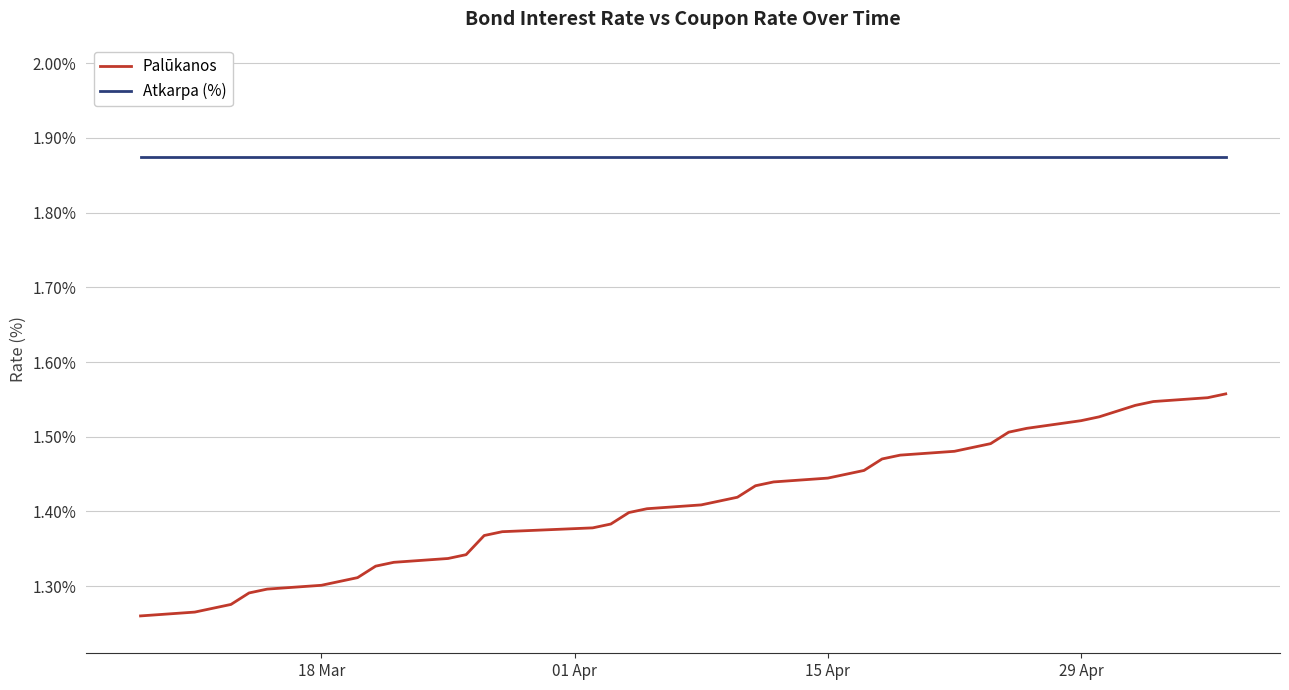

At how many categories does at least one series exceed 1?

40